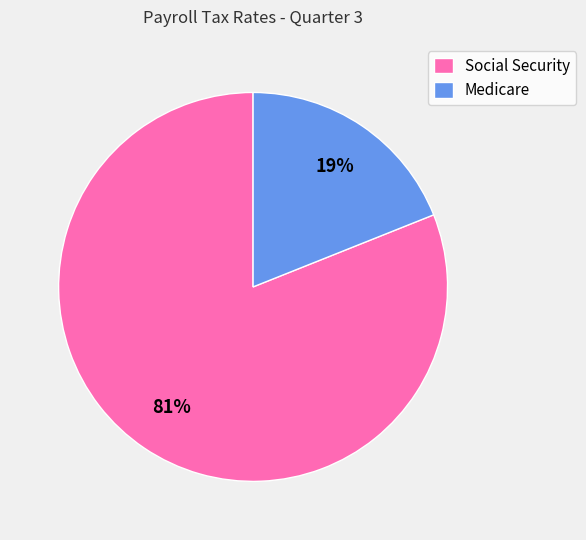

Combined, do Social Security and Medicare account for over 50%?

Yes